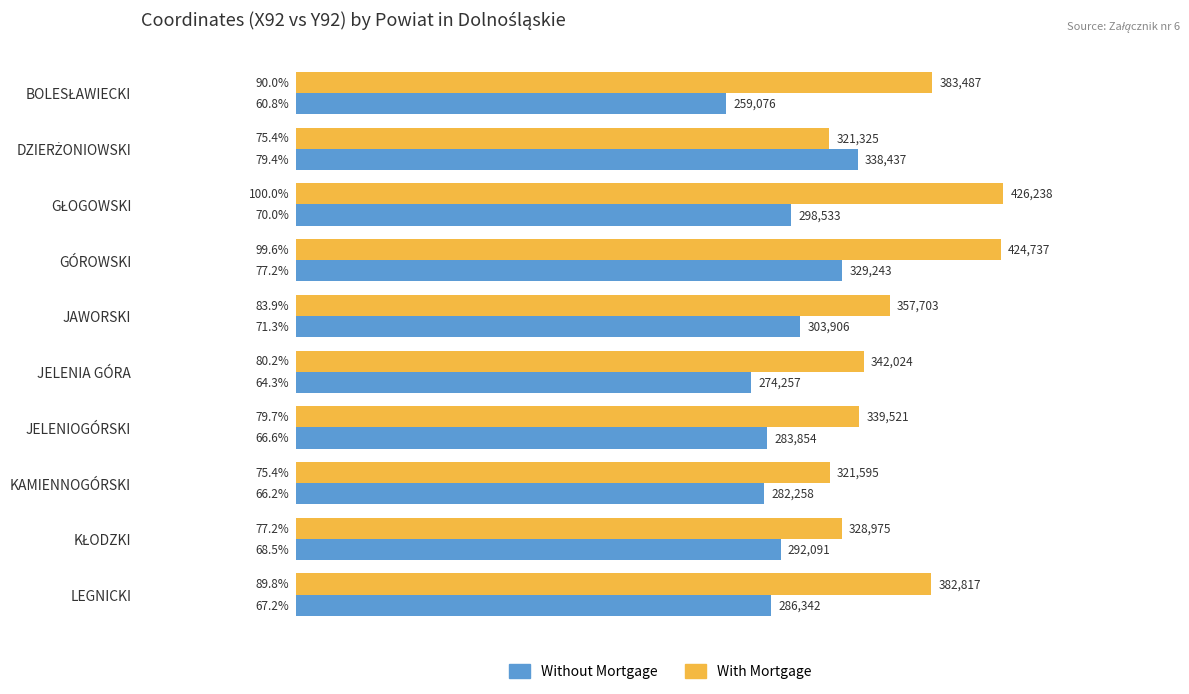

Rank the series by their average value, from lowest to highest.

Without Mortgage, With Mortgage